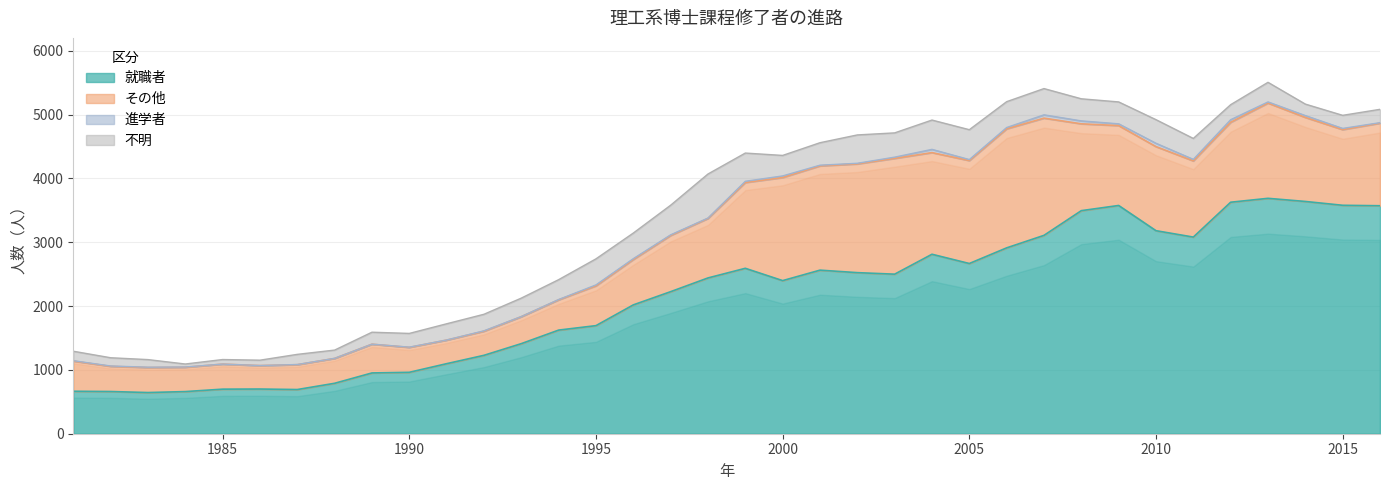

At which label is その他 closest to 1115?

2015